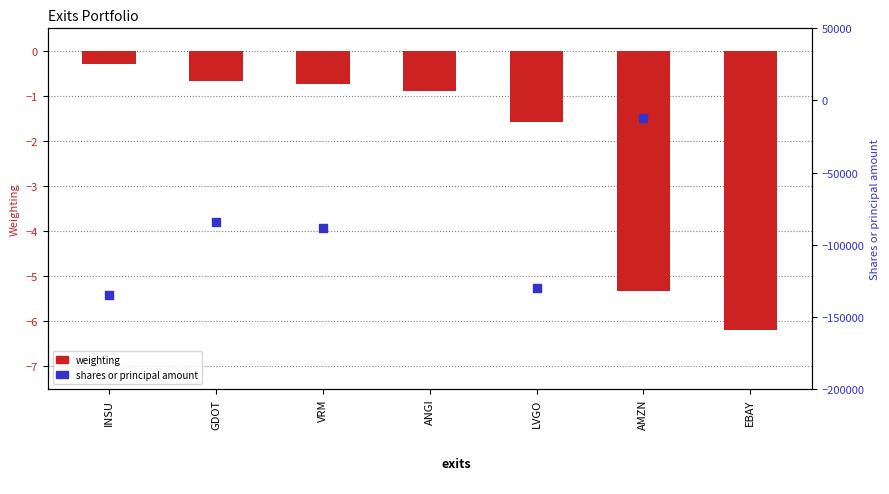

Which series has the largest total across all categories?

weighting